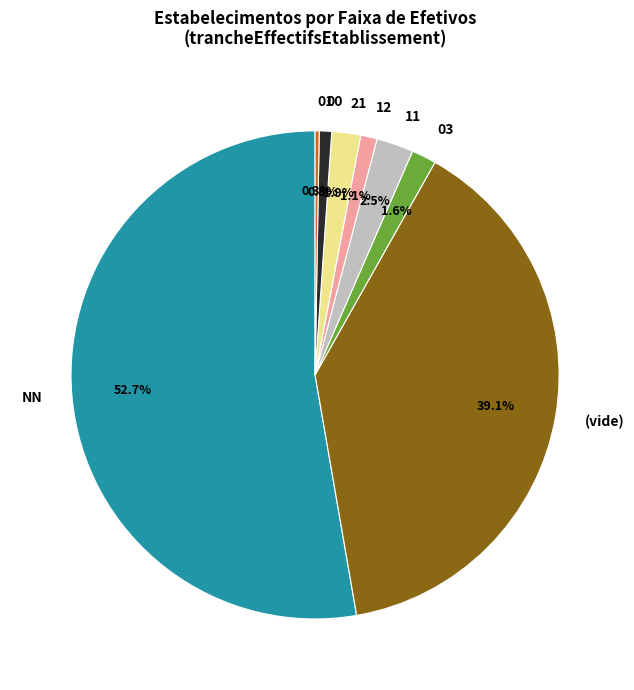

Approximately how many times larger is the value at 21 compared to 03?

1.2